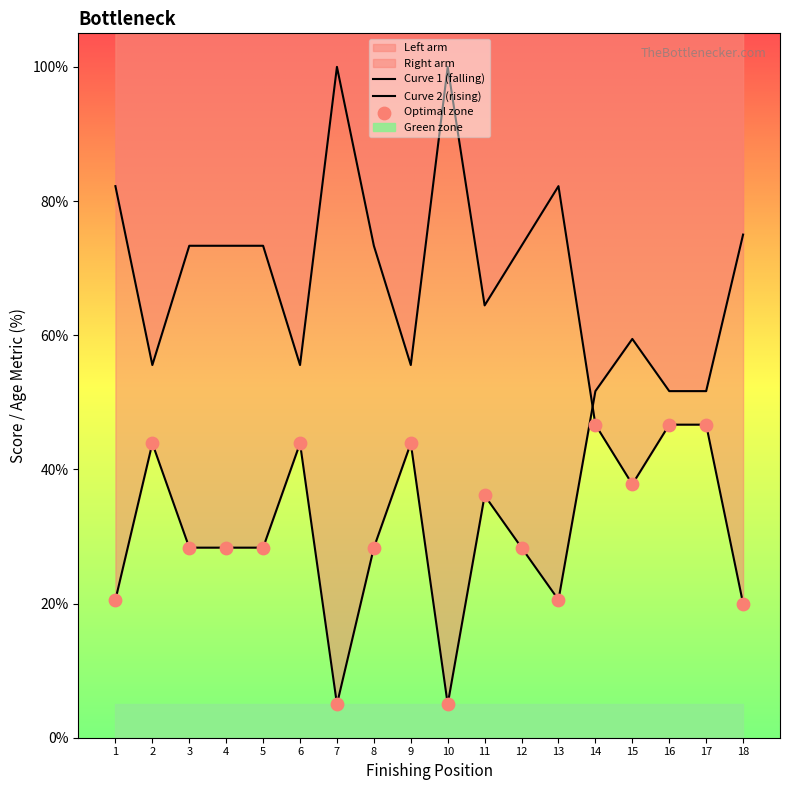

Which series has the largest Y range (max minus min)?

Curve 1 (falling)